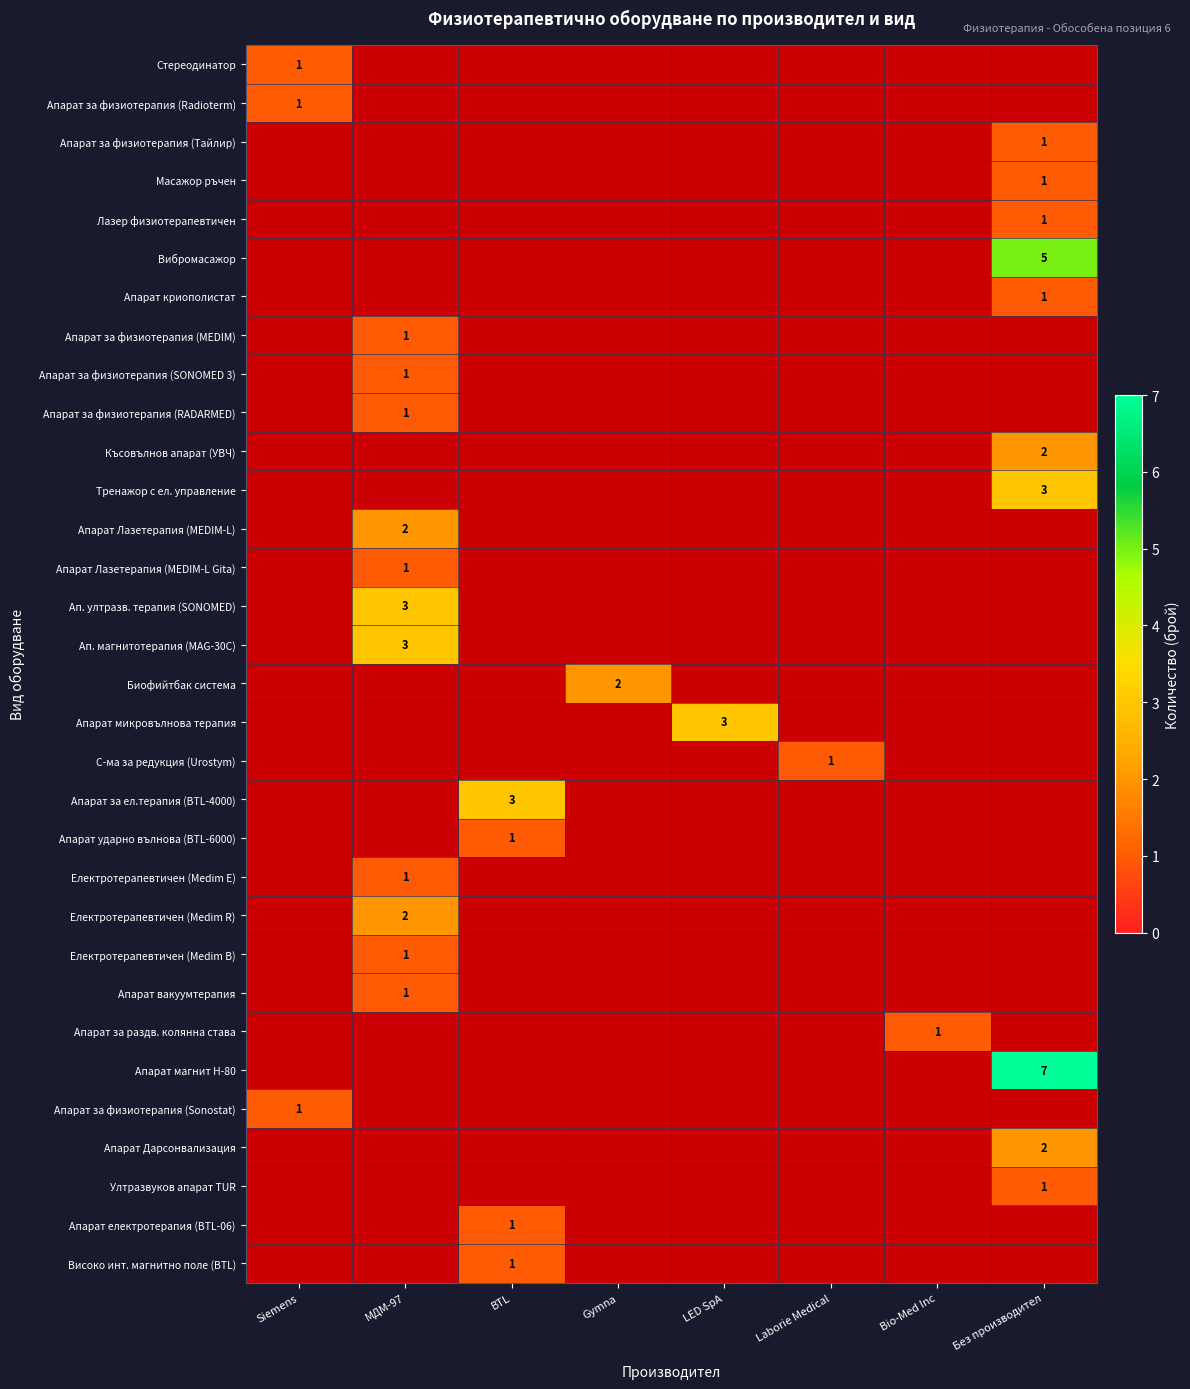

Rank the categories by Апарат за раздв. колянна става value from lowest to highest.

Siemens, МДМ-97, BTL, Gymna, LED SpA, Laborie Medical, Bio-Med Inc, Без производител